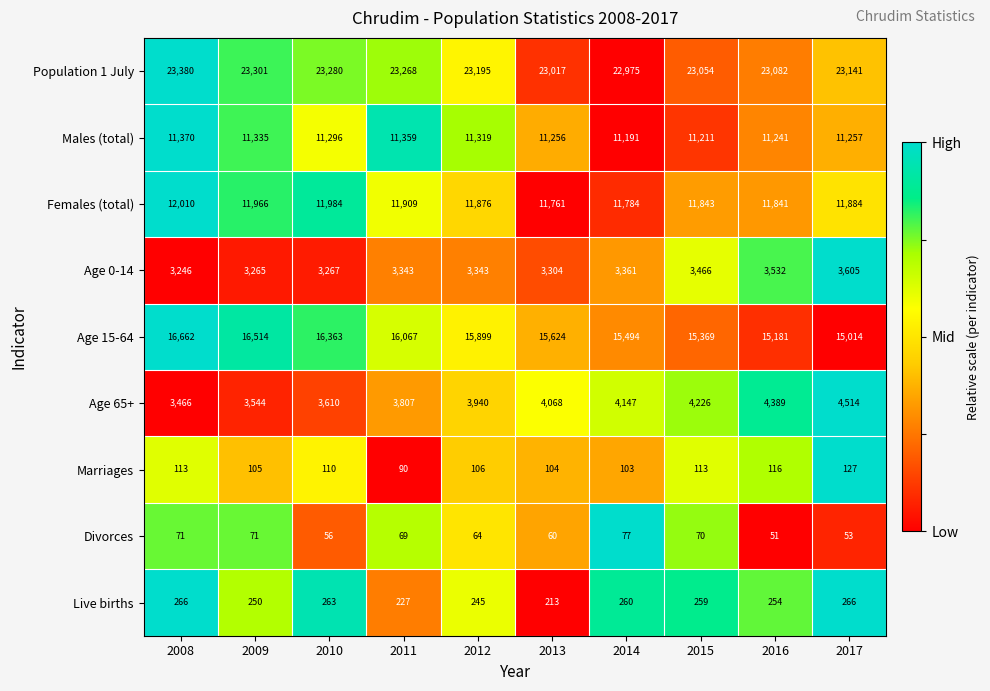

Which category has the lowest value in the Males (total) series?

2014